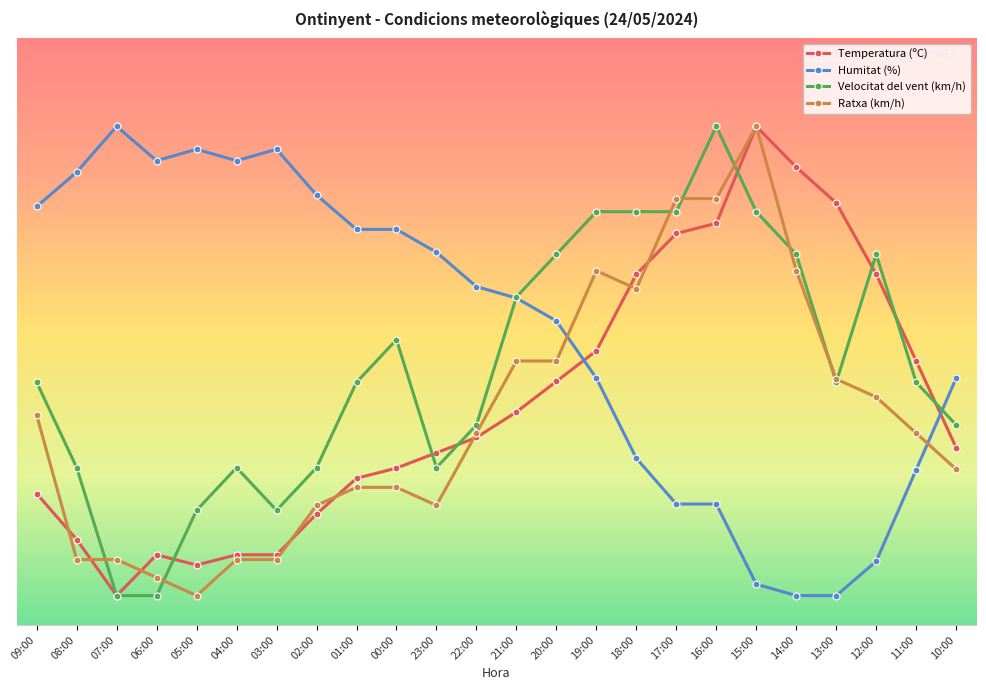

What is the difference between the second highest and minimum values in the Temperatura (ºC) series?

73.0